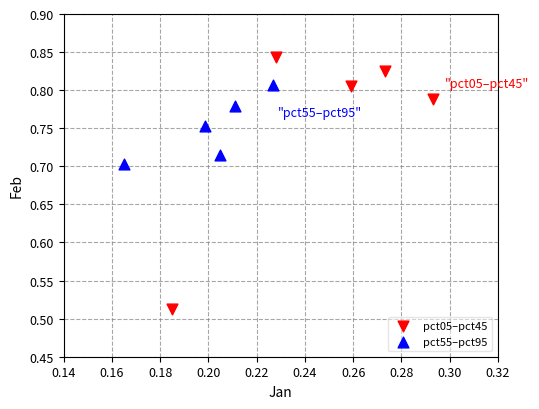

Which series has the widest spread of Y values?

pct05–pct45